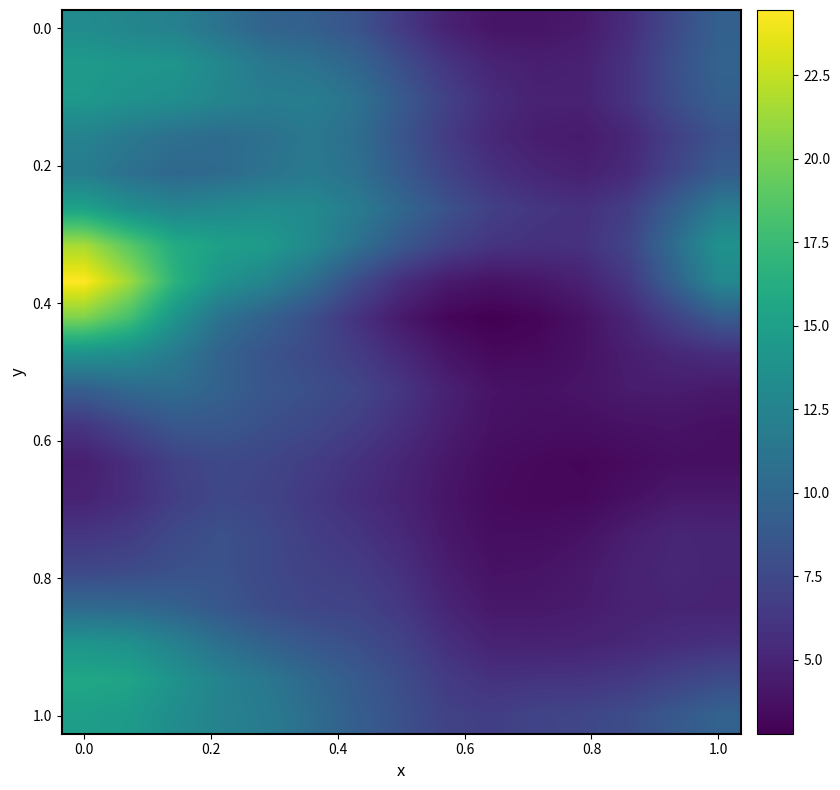

At how many categories does at least one series exceed 13?

7